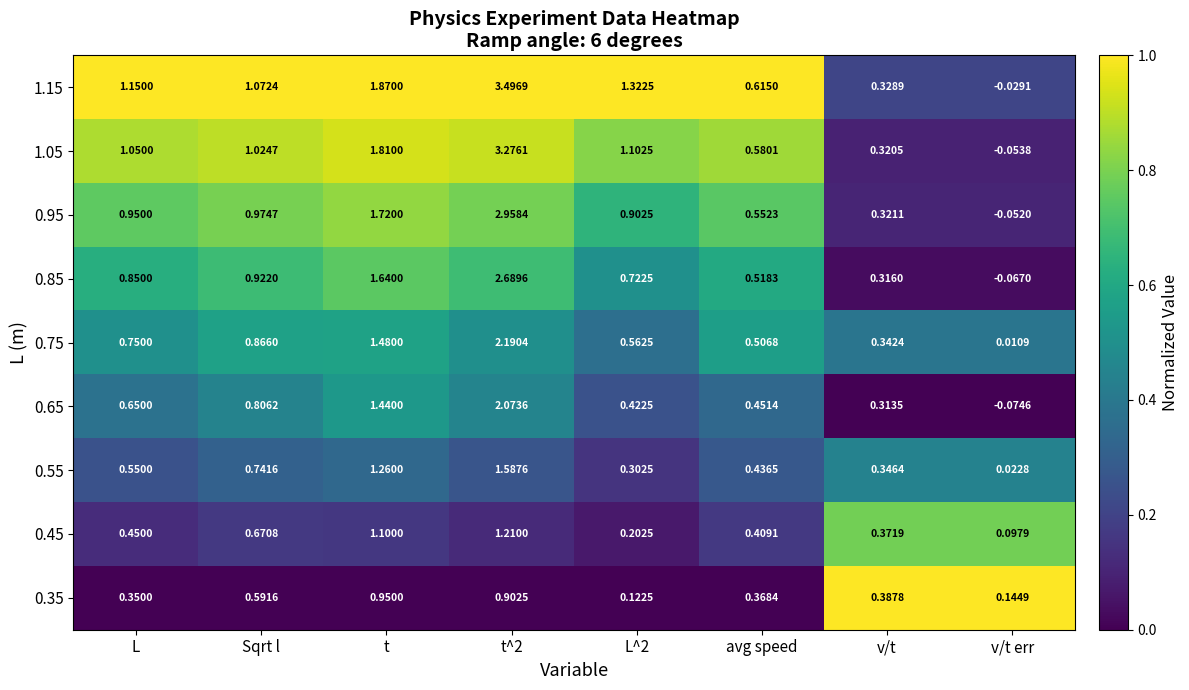

At which category does the chart reach its minimum across all series?

v/t err